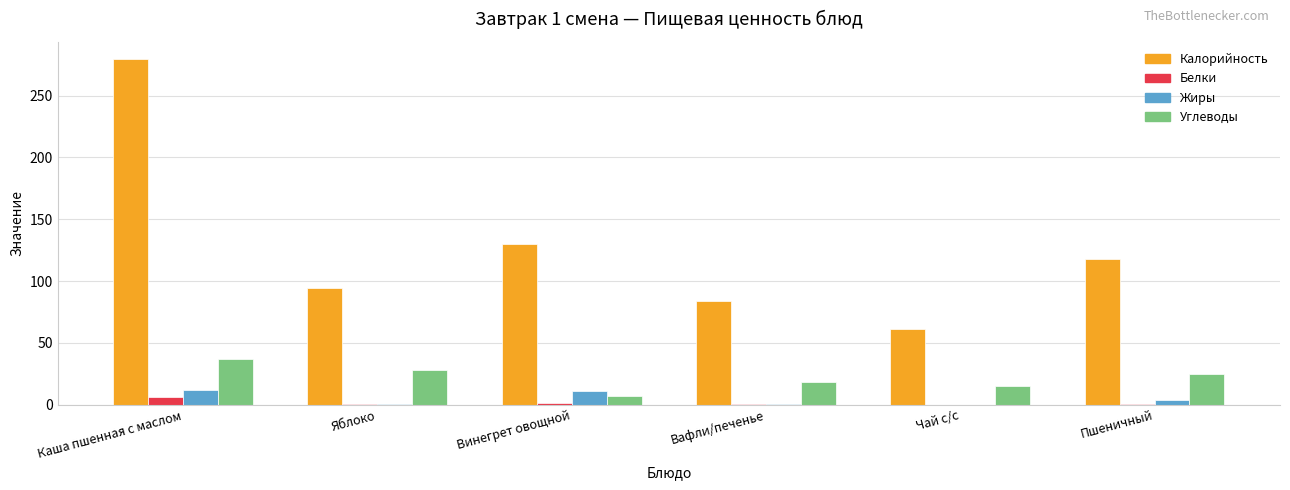

Which series has the largest range (max minus min)?

Калорийность